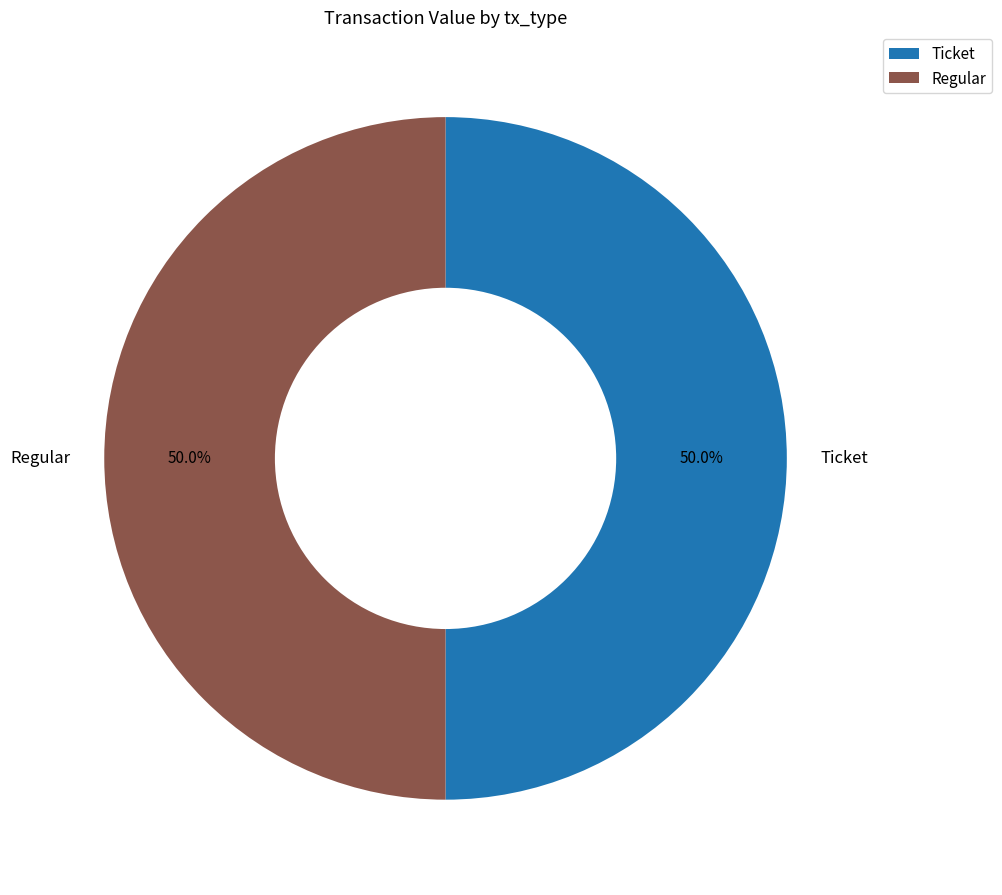

What percentage do Ticket and Regular together represent?

100.0%